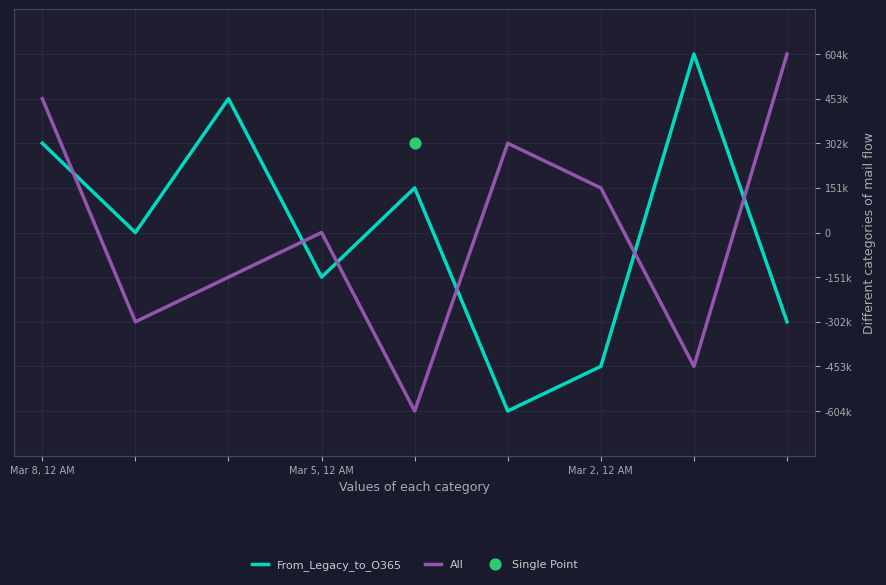

Which series contains the lowest Y value?

From_Legacy_to_O365